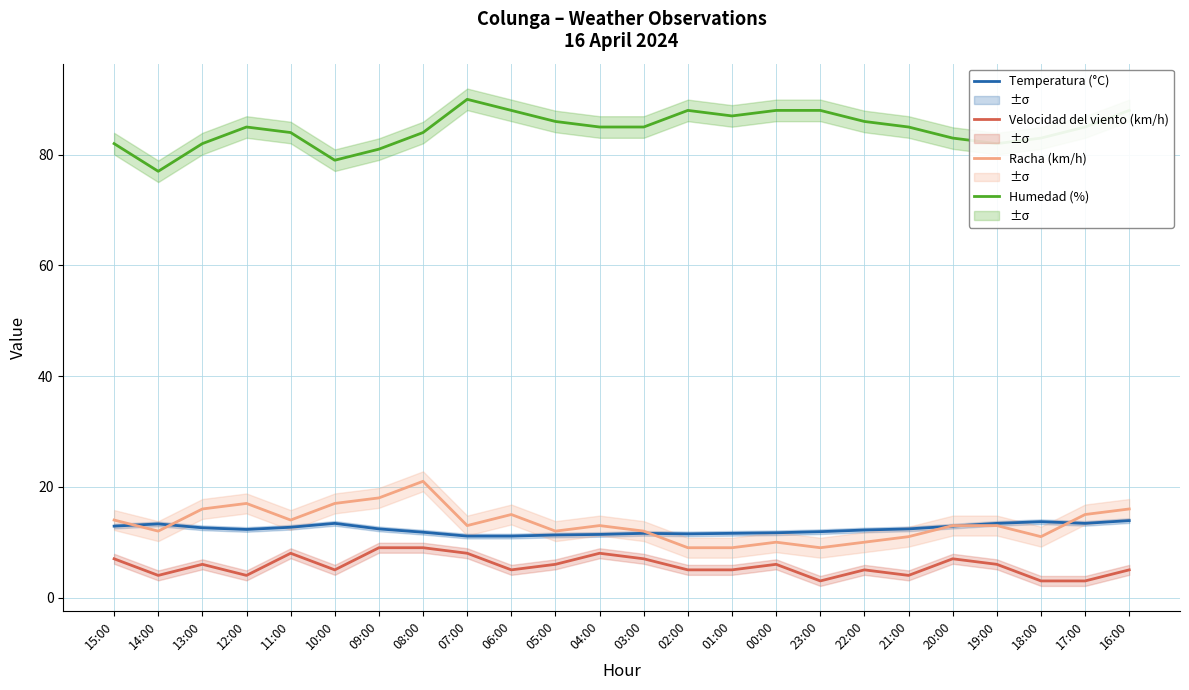

What is the spread (max minus min) of values at 10:00?

74.0